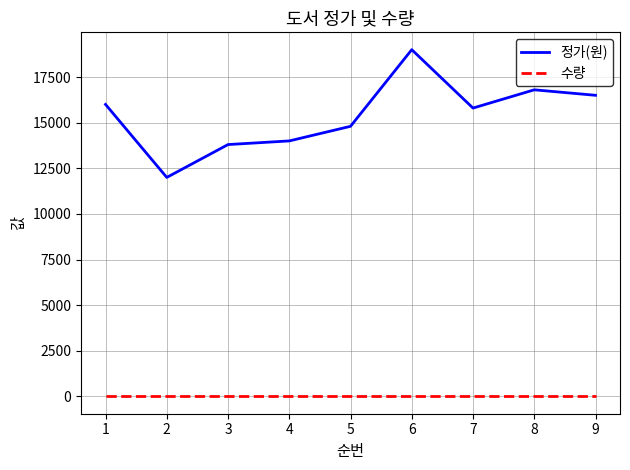

At which category is the sum across all series the highest?

6